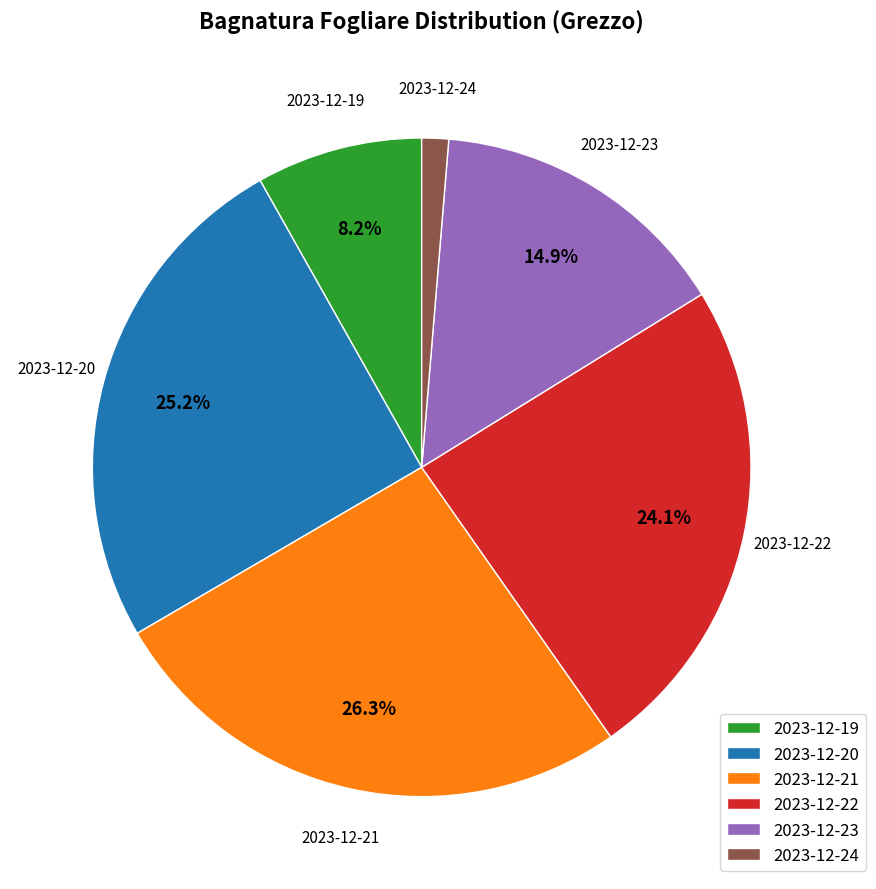

Which has a higher value, 2023-12-24 or 2023-12-23?

2023-12-23